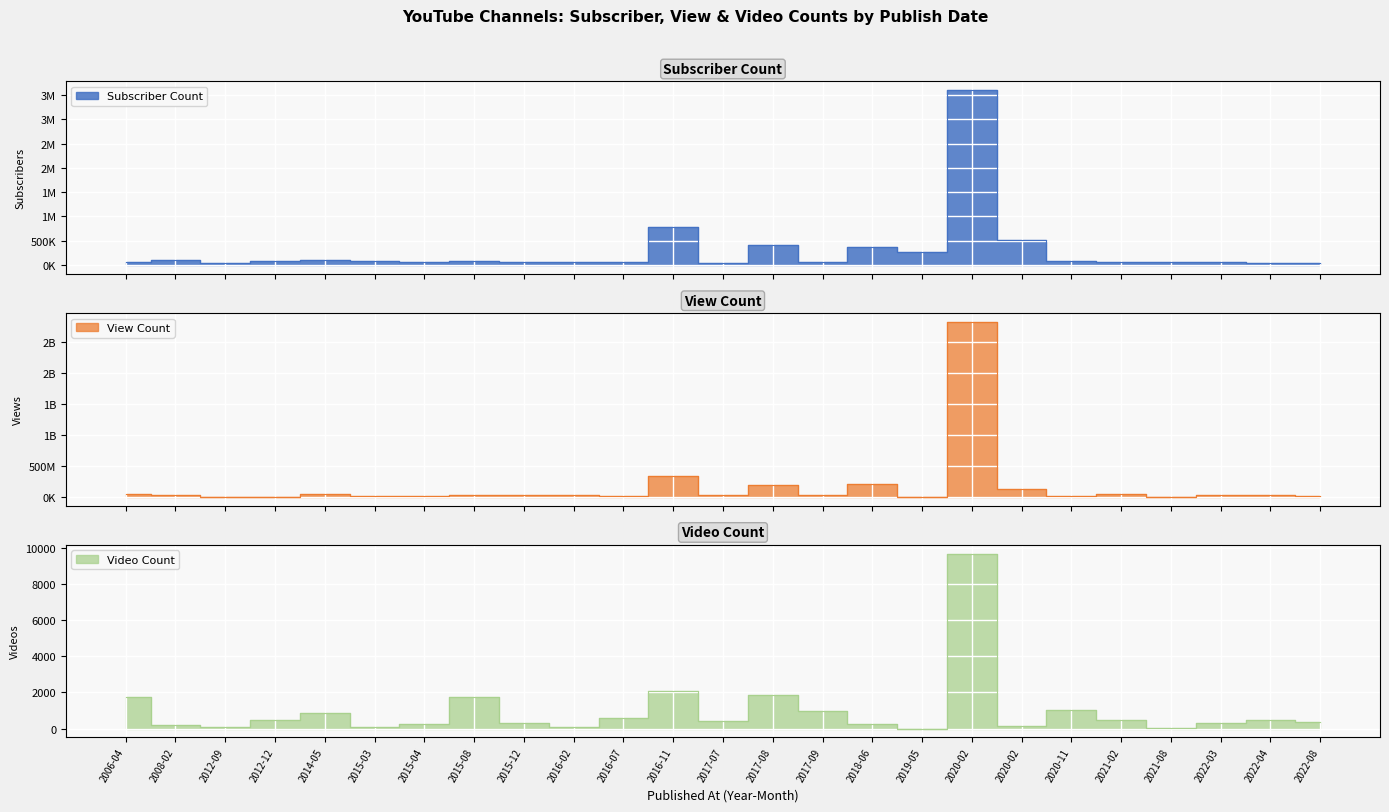

What is the total value across all series at 2022-08?

10668033